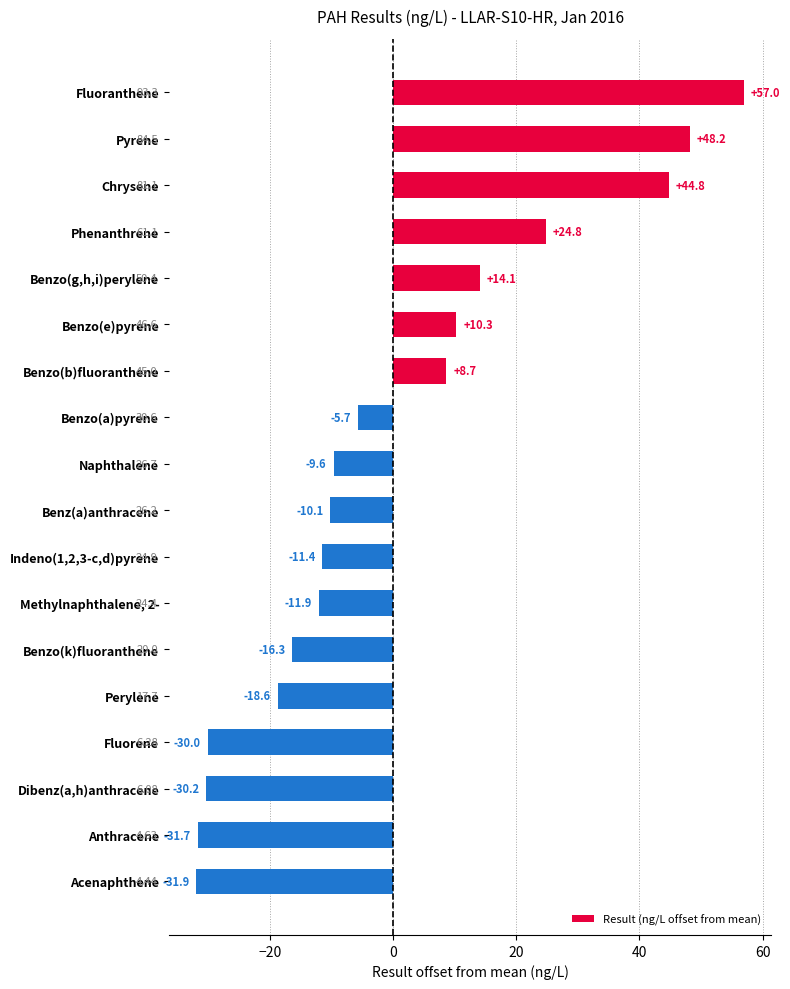

What is the label of the 7th bar from the top?

Benzo(b)fluoranthene